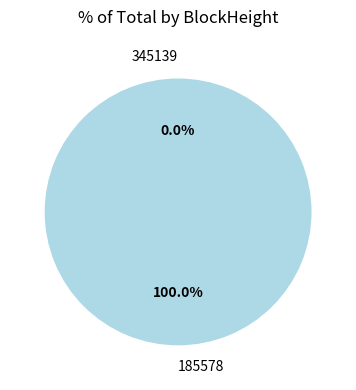

How many segments does this pie chart have?

2